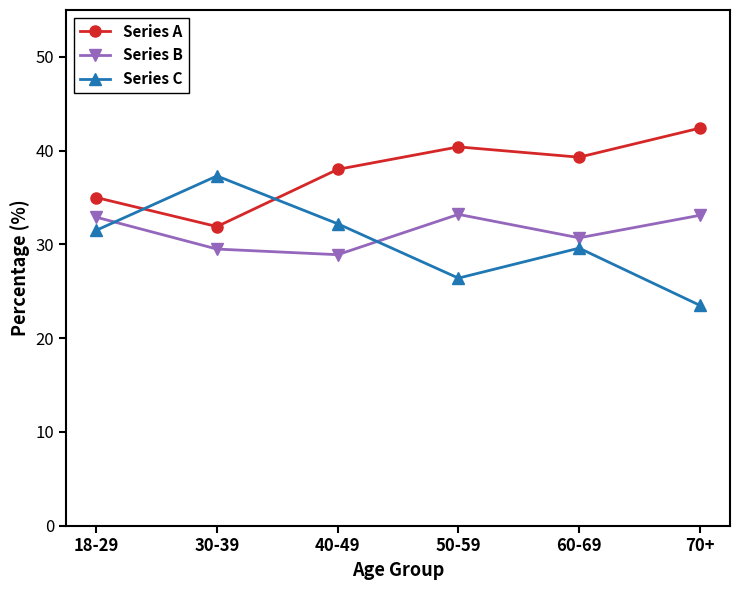

Where does the Series A series first go above 39?

50-59